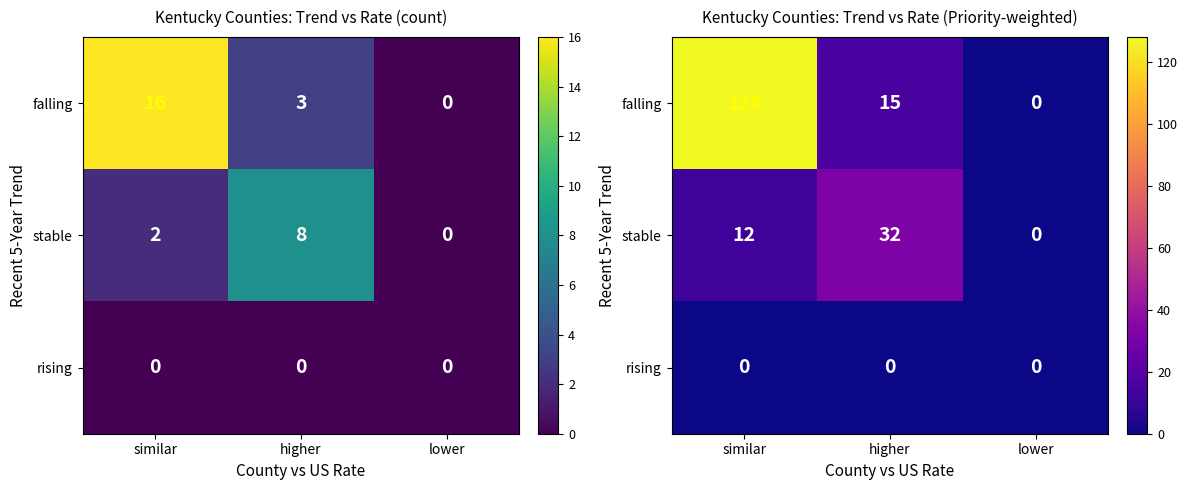

Which category has the lowest value across all series?

lower